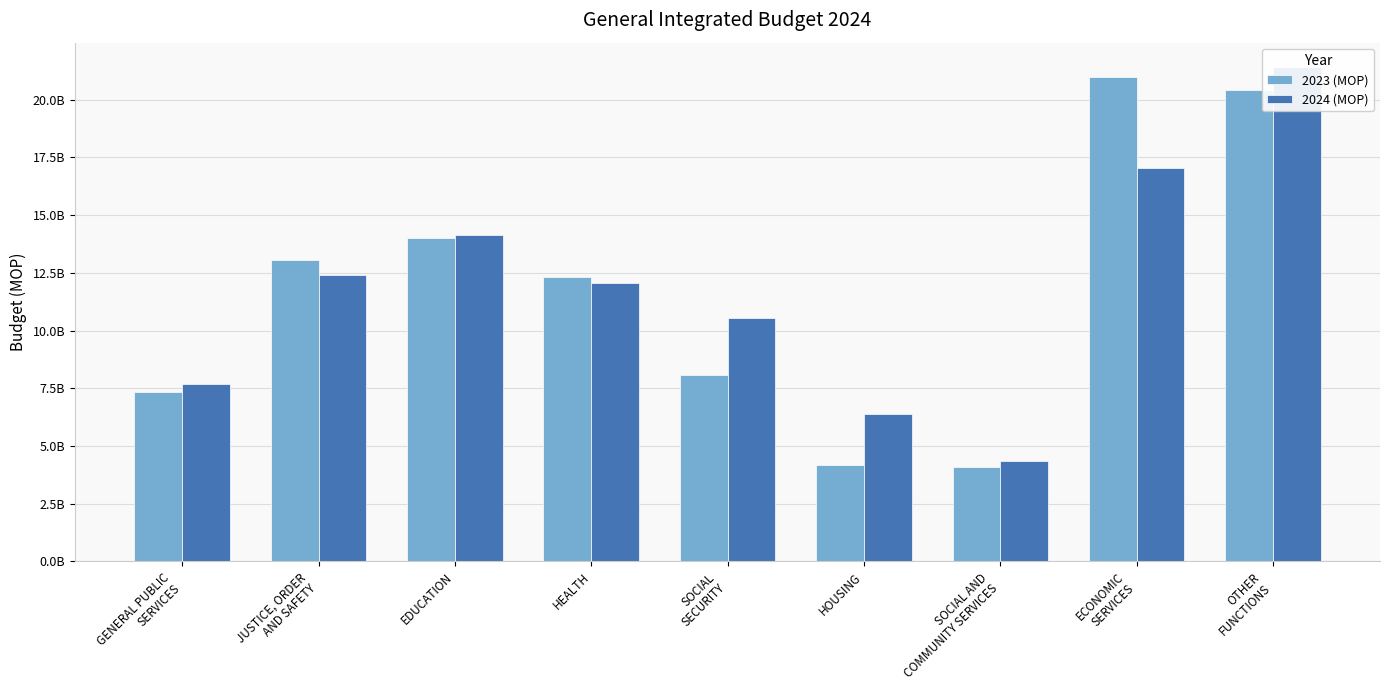

What is the sum of all 2023 (MOP) values?

104476997300